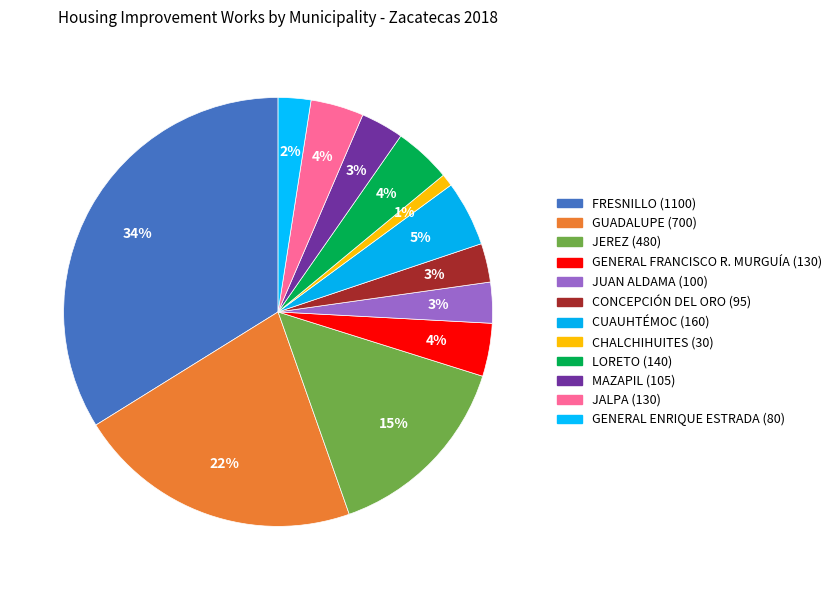

The CONCEPCIÓN DEL ORO slice represents 3% of the pie. True or false?

True